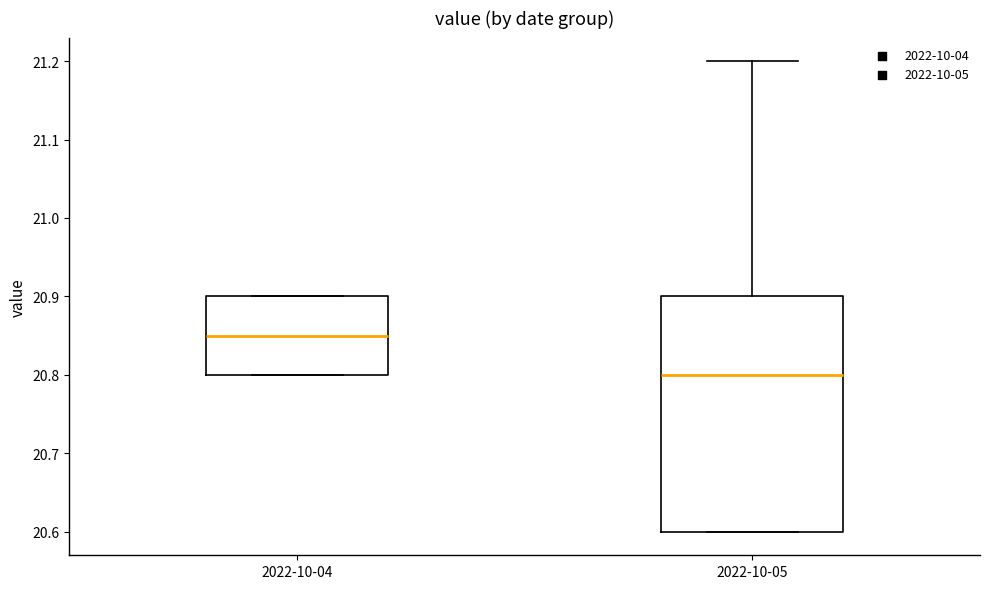

Reading left to right, read every box against the y-axis: the position of its median line, the range the box covers, and the ends of its whiskers. The values are not printed on the chart, so give them approximately, as read against the axis.

2022-10-04: median 20.85, box 20.80 to 20.90, whiskers 20.80 to 20.90
2022-10-05: median 20.80, box 20.60 to 20.90, whiskers 20.60 to 21.20